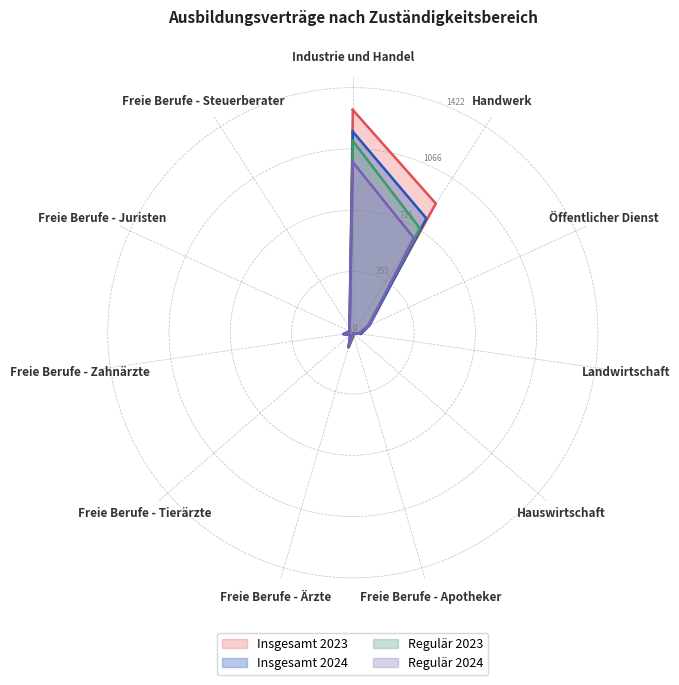

What is the sum of all Insgesamt 2023 values?

2565